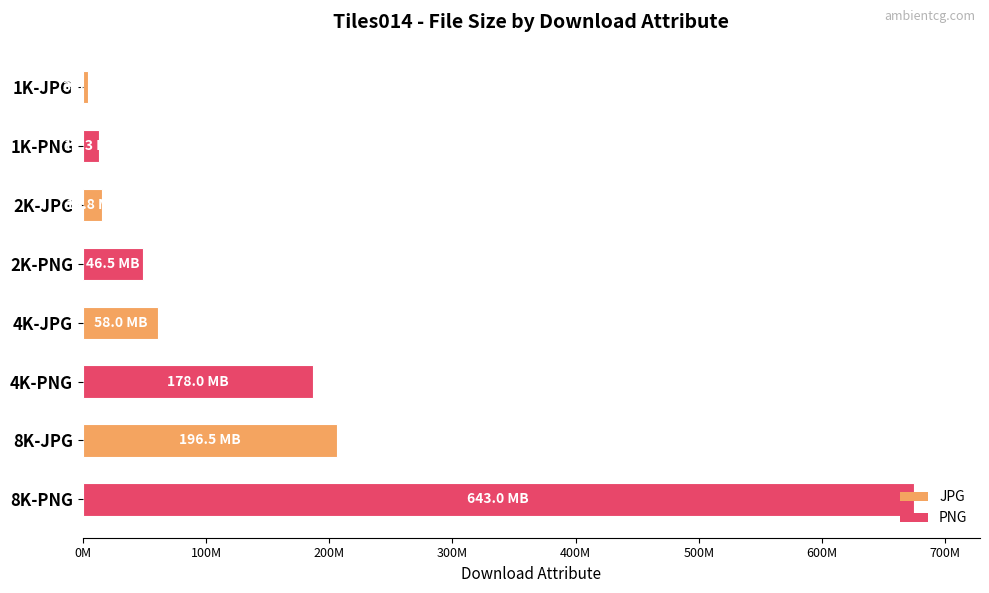

How many data points are less than 60815349?

4